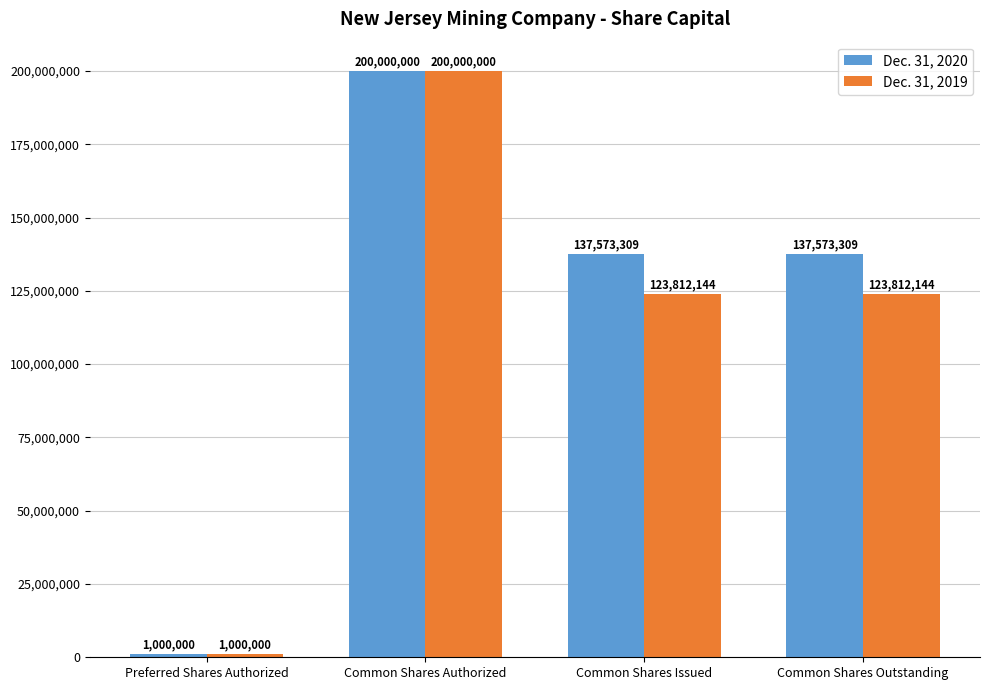

What is the sum of all Dec. 31, 2019 values?

448624288